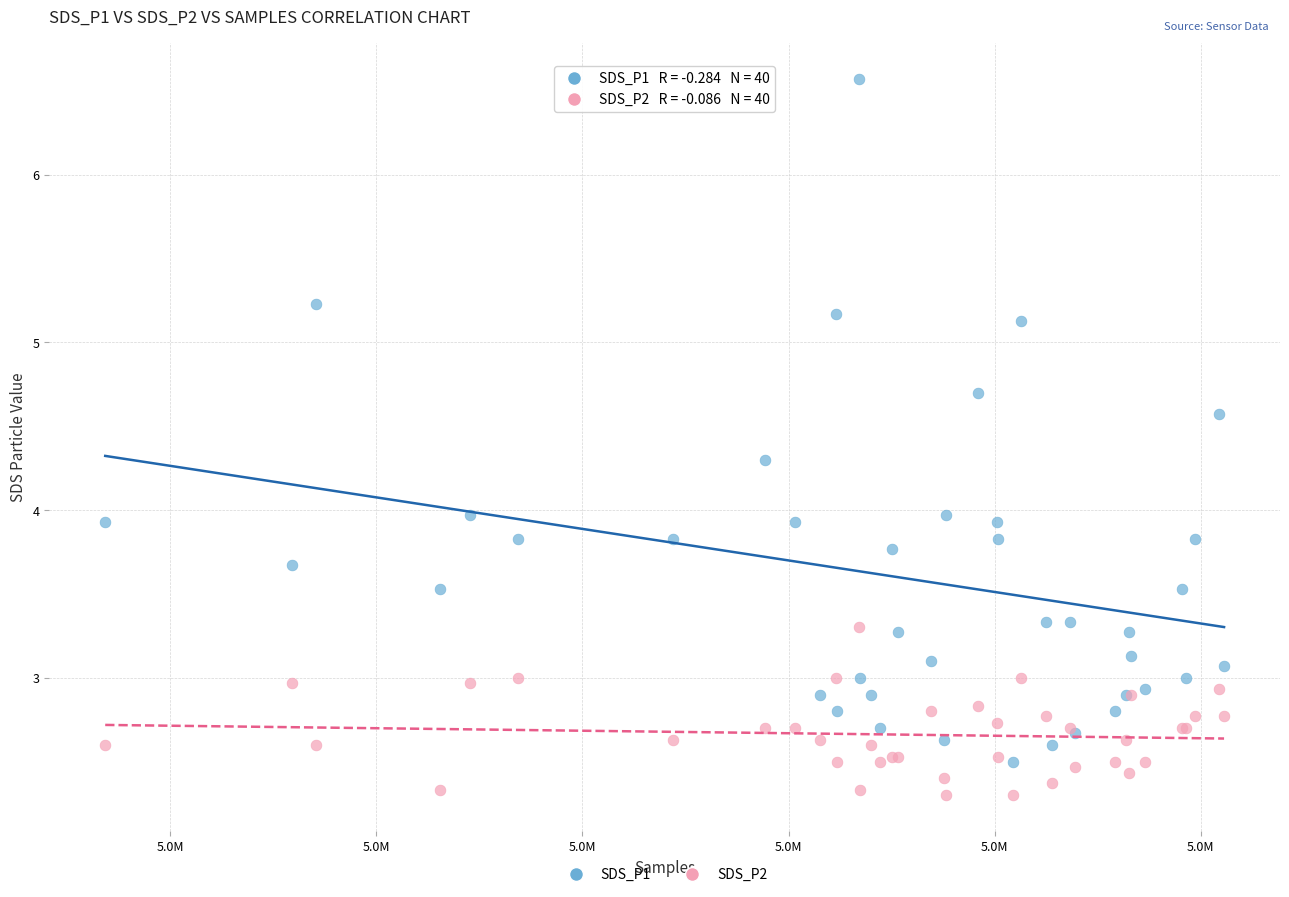

Which series reaches the maximum Y coordinate?

SDS_P1